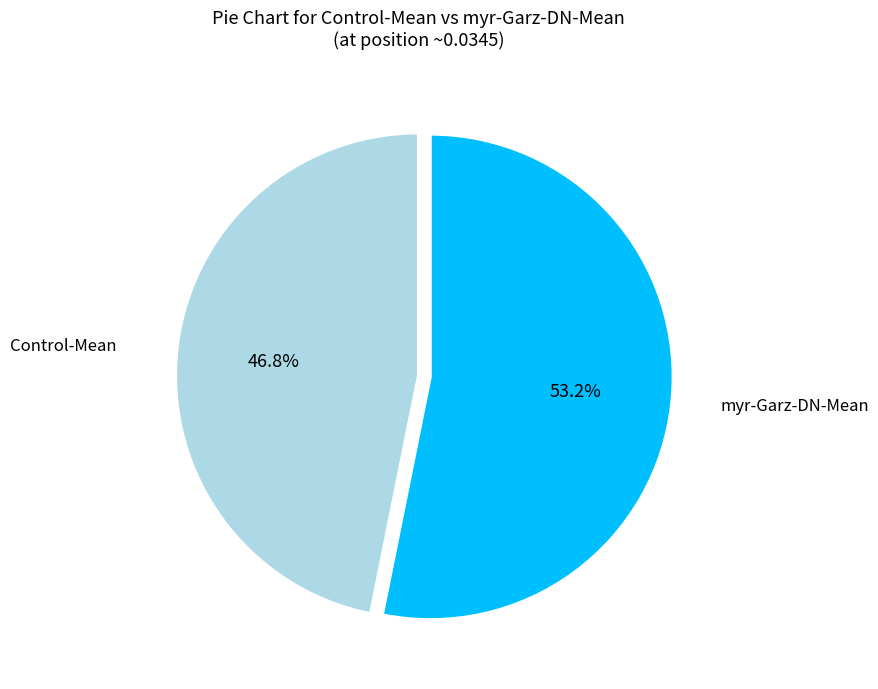

Which has a higher value, Control-Mean or myr-Garz-DN-Mean?

myr-Garz-DN-Mean